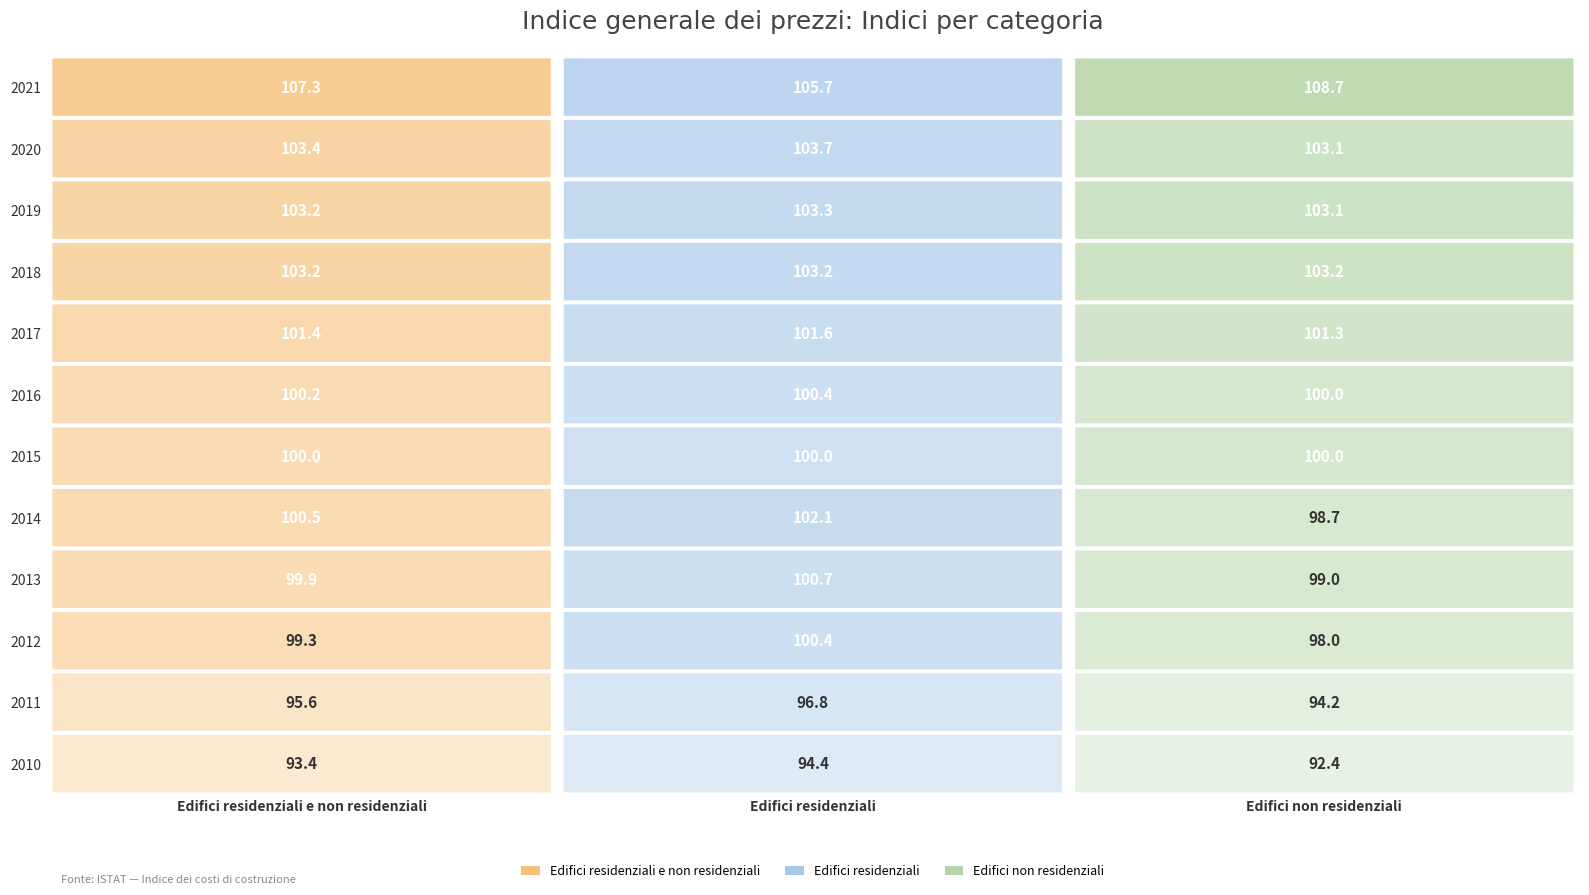

True or false: 2018 has a value of 61.1 at Edifici residenziali.

False